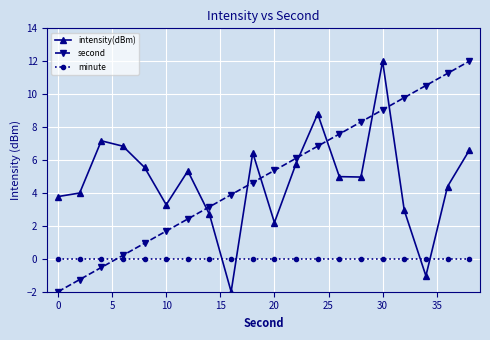

What is the average value of the intensity(dBm) series?

4.7